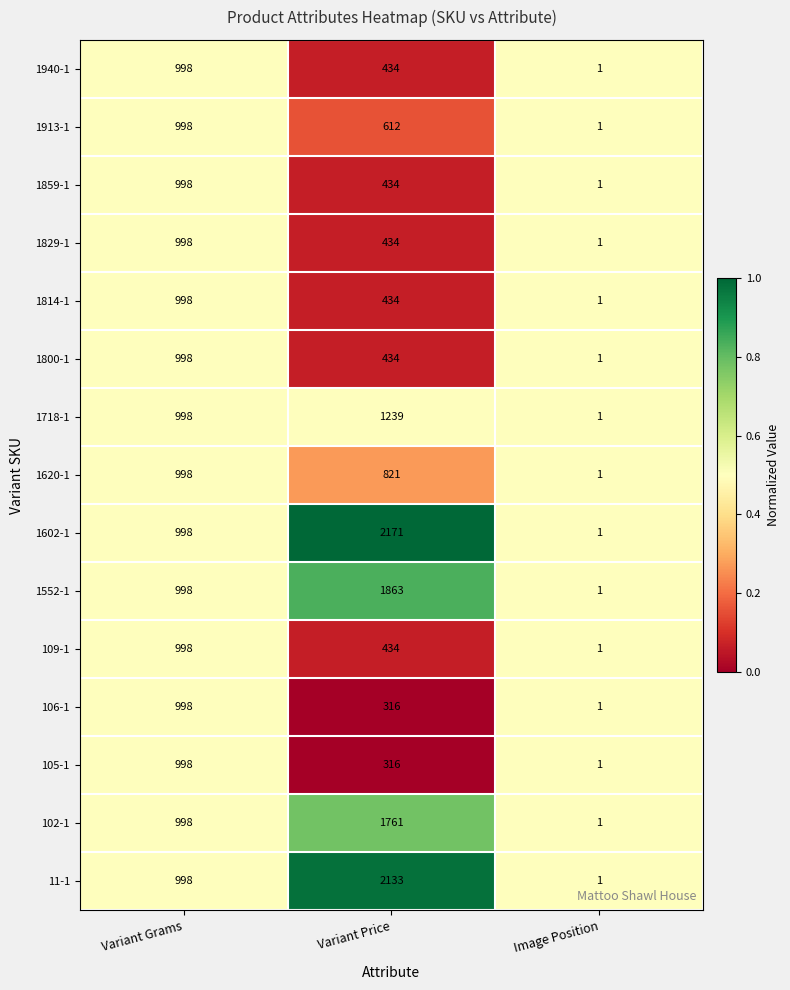

True or false: 1800-1 has a value of 434 at Variant Price.

True